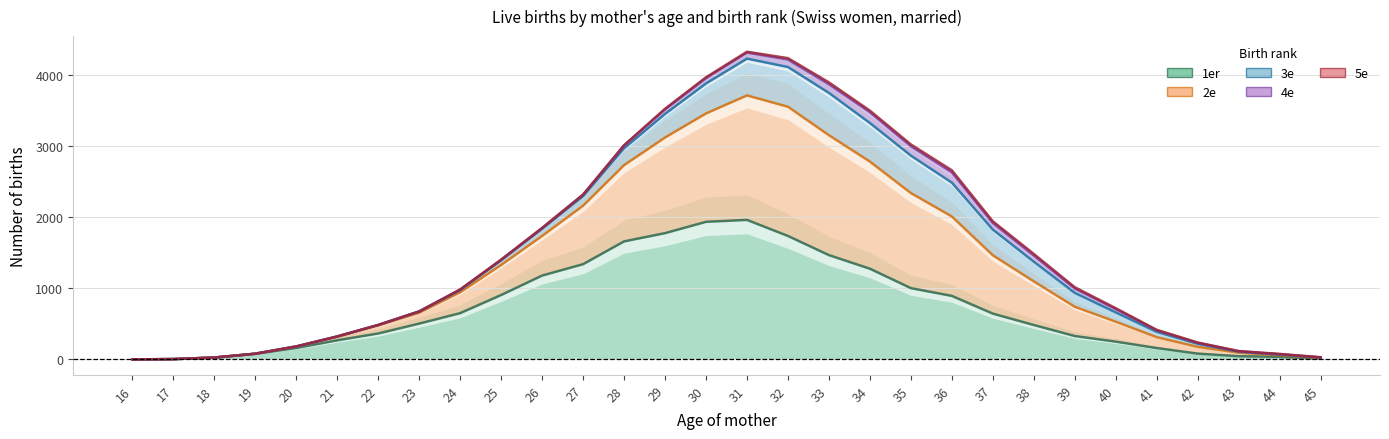

What is the approximate value of 3e at 33?

3745